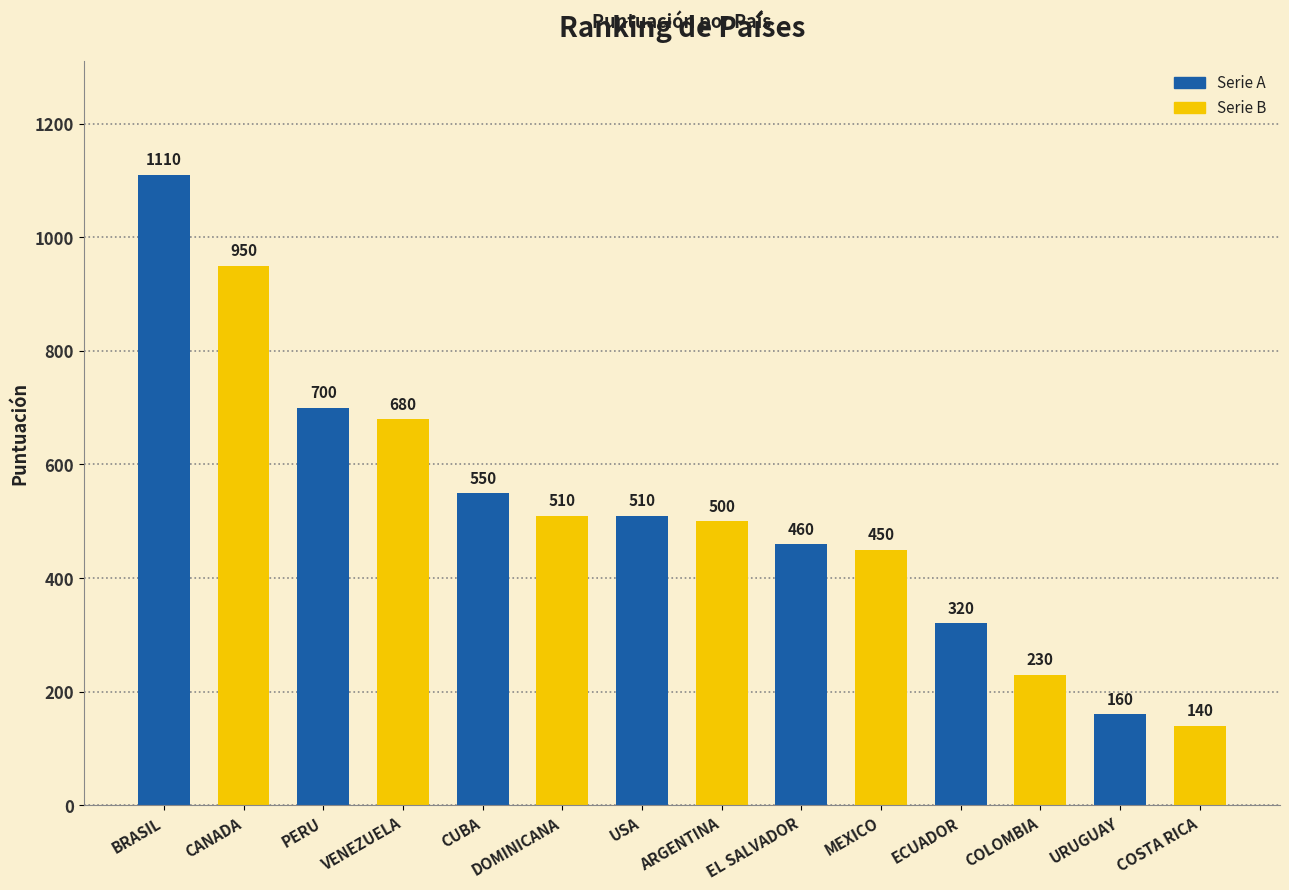

What is the label of the 9th bar from the right?

DOMINICANA